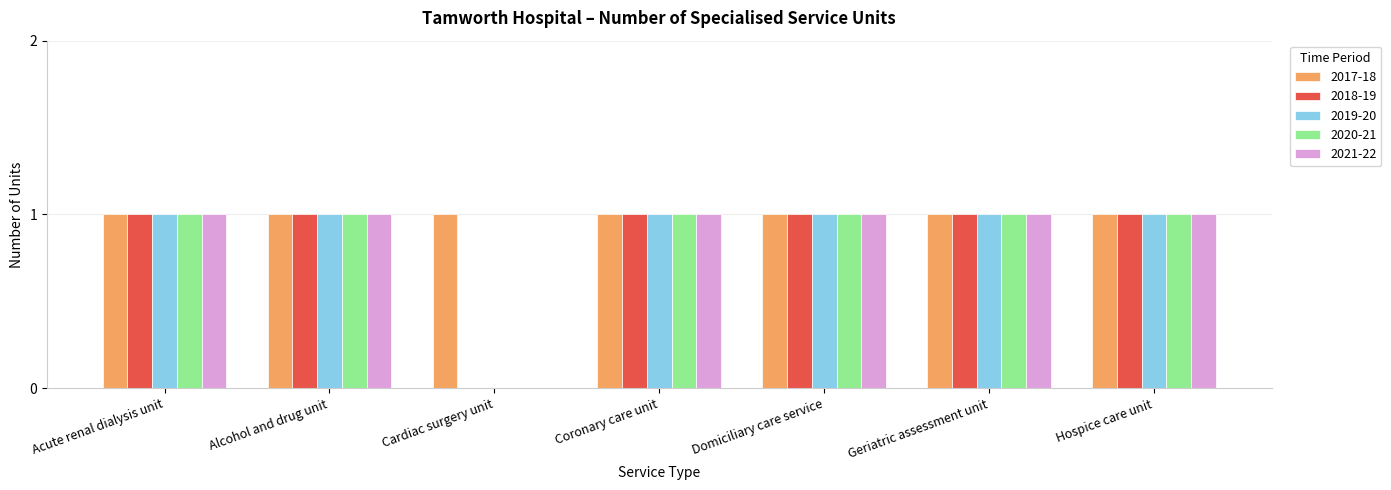

What is the sum of all 2017-18 values?

7